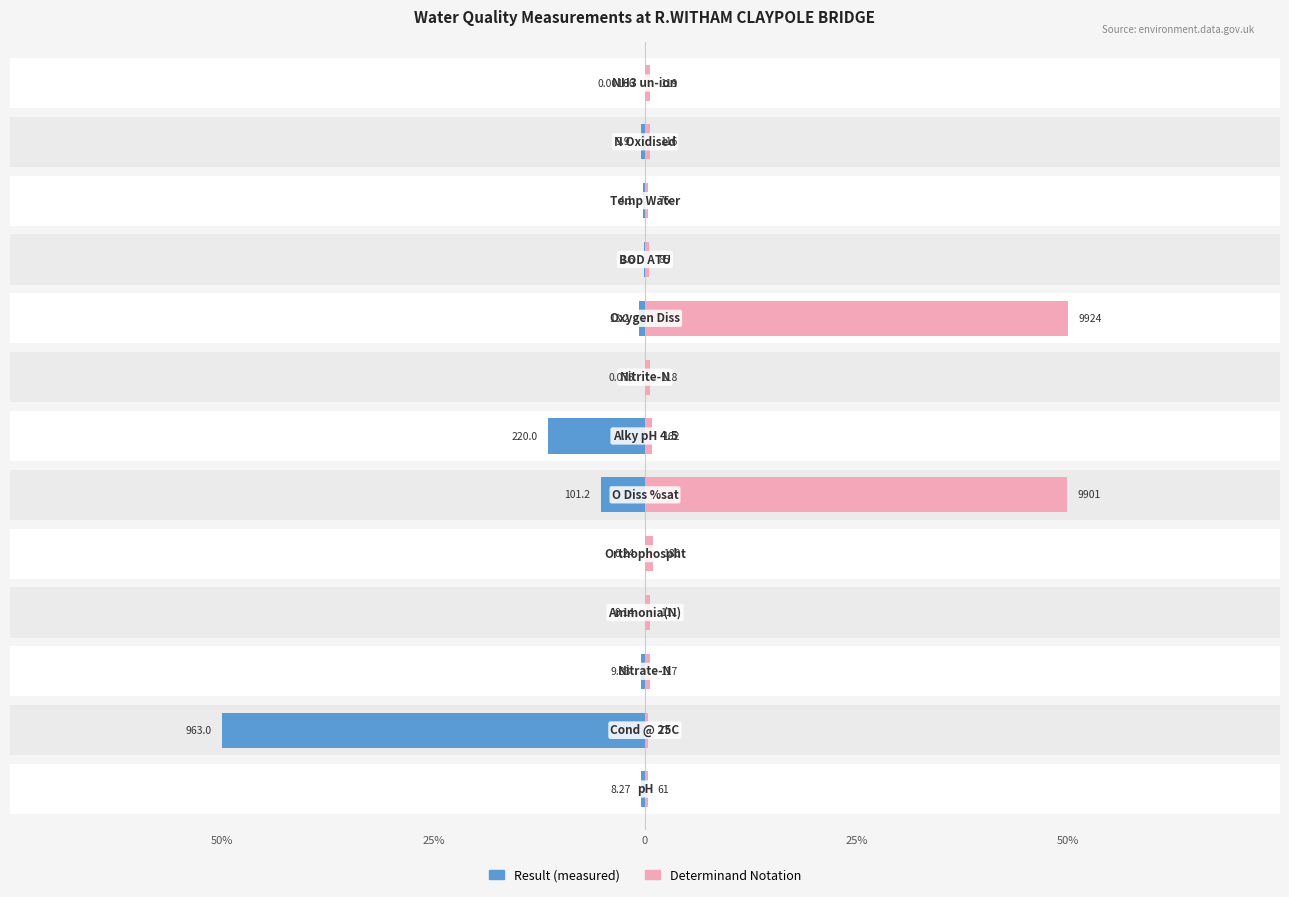

True or false: Determinand Notation has a value of 0.6 at 25%.

True